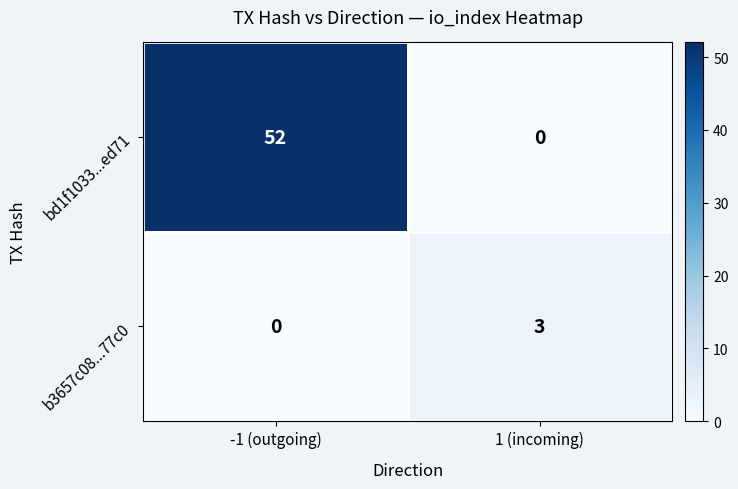

At which category is the sum across all series the highest?

-1 (outgoing)